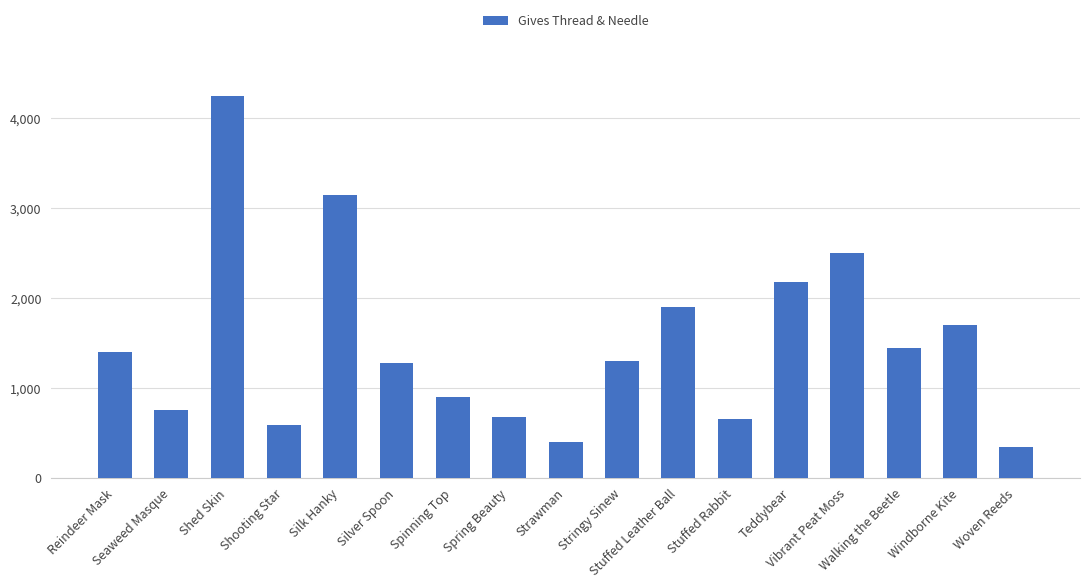

The chart shows a value of 3150 at Silk Hanky. True or false?

True